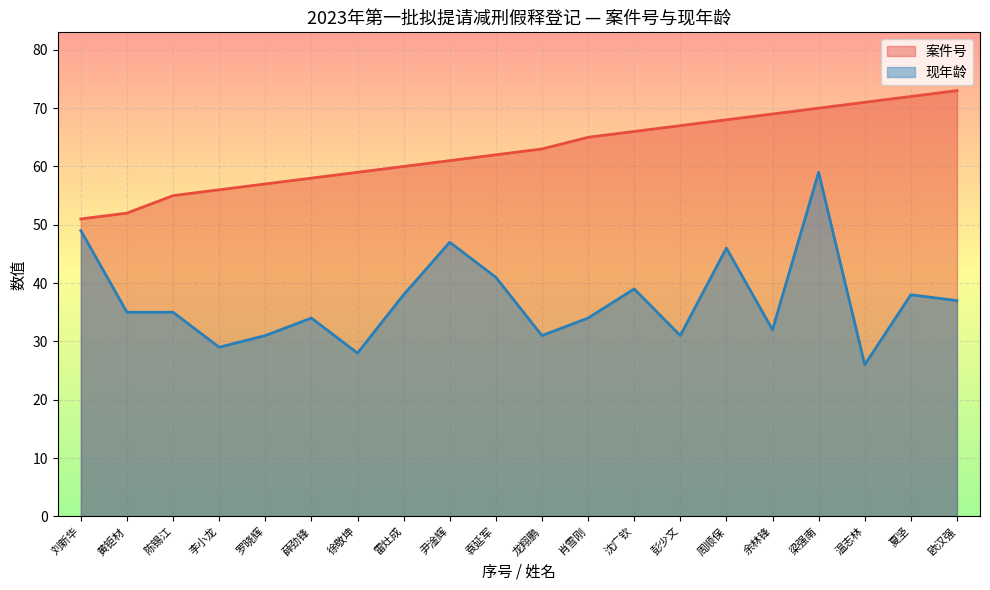

What is the average value of the 现年龄 series?

37